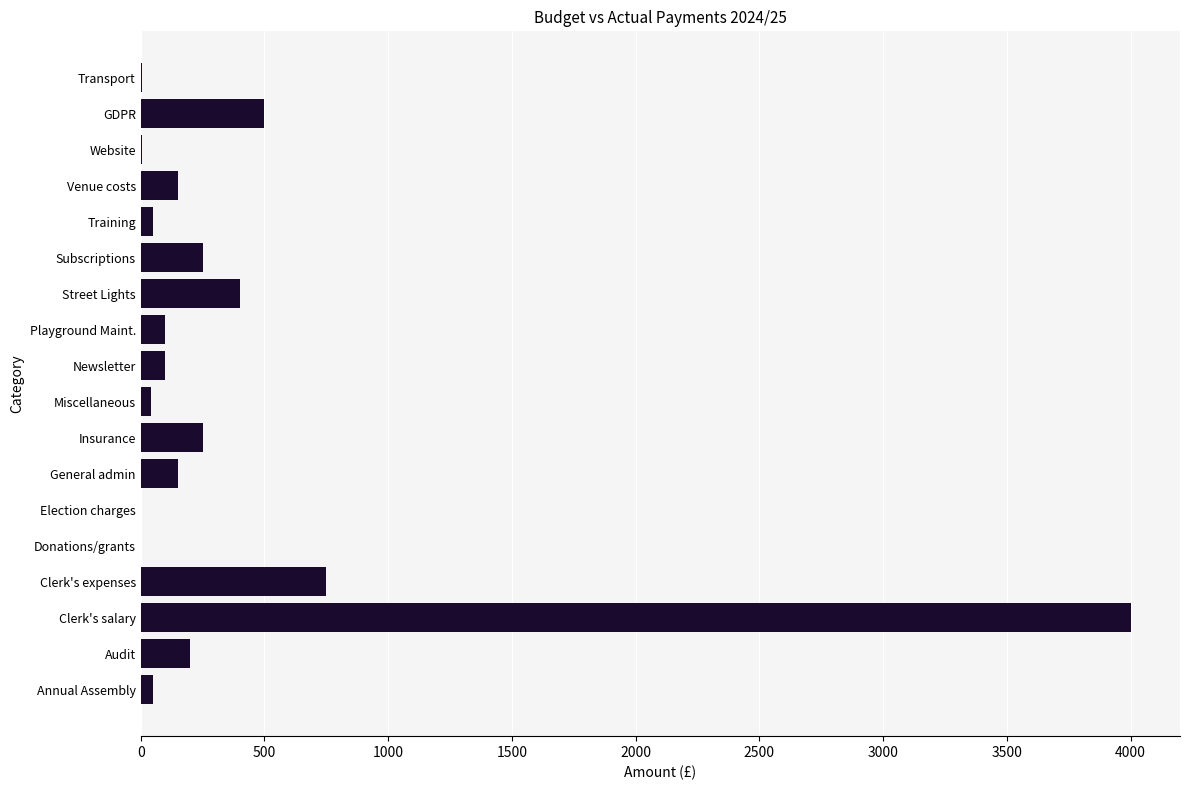

What is the maximum value shown in the chart?

4000